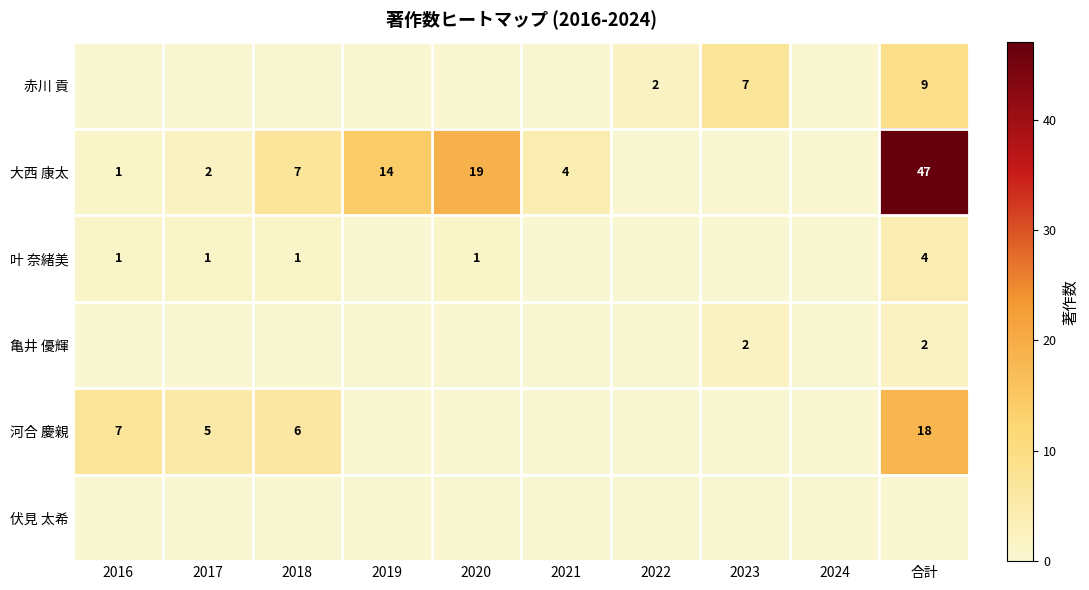

True or false: 大西 康太 has a value of 0 at 2016.

False